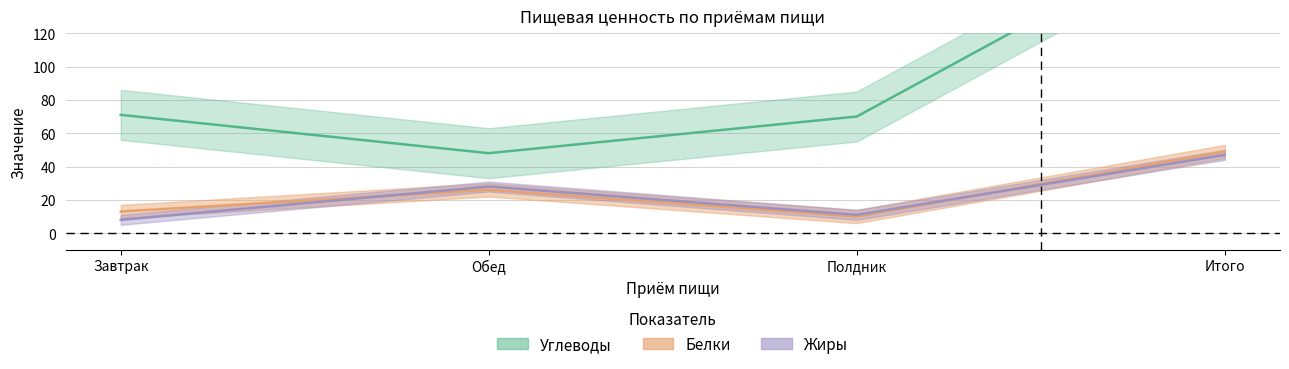

What position from the right is Полдник?

2